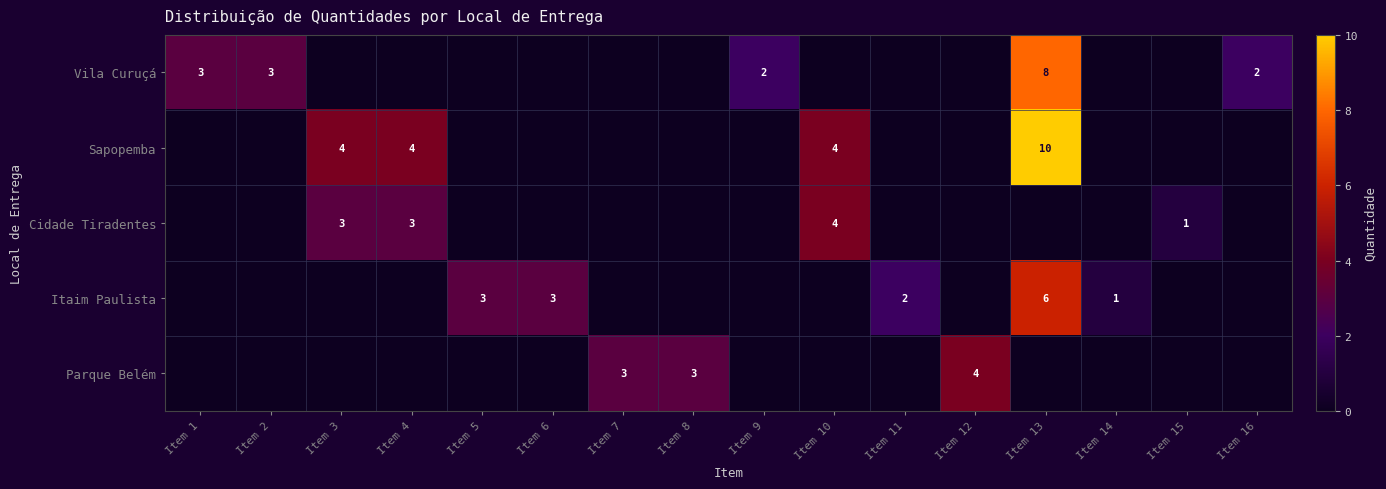

Rank the series at Item 14 from lowest to highest value.

Vila Curuçá, Sapopemba, Cidade Tiradentes, Parque Belém, Itaim Paulista